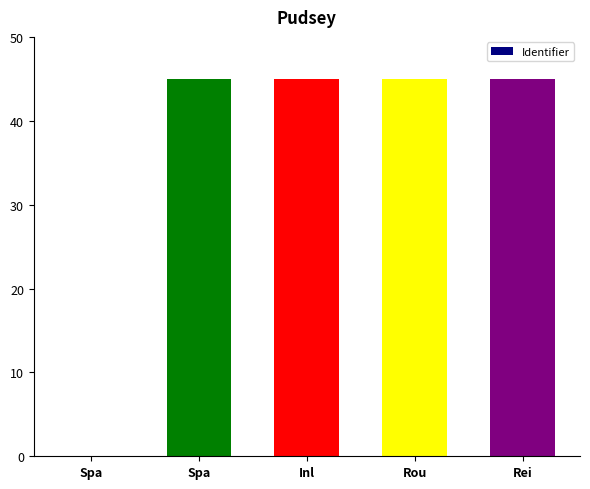

How many data points does each series have?

5